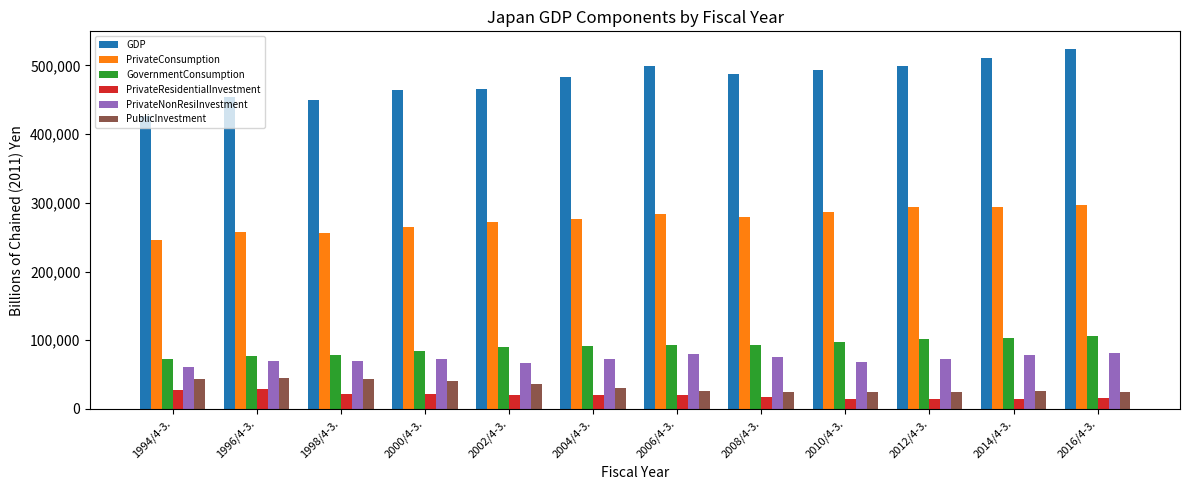

What is the spread (max minus min) of values at 1998/4-3.?

428795.7